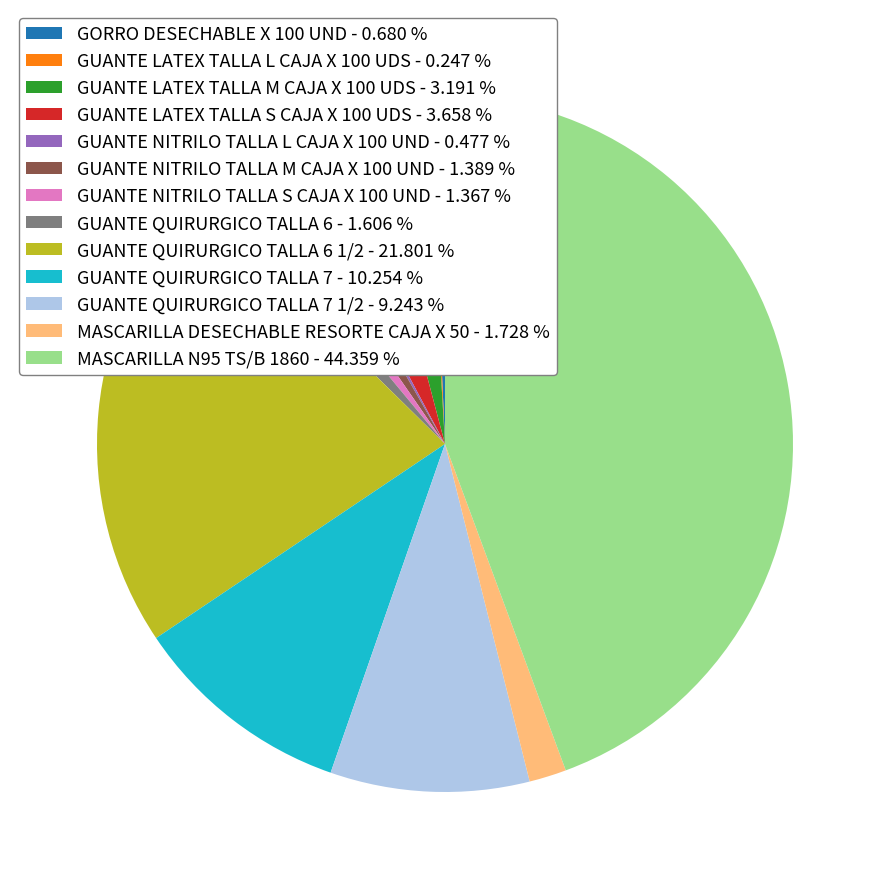

Approximately how many times larger is the value at GUANTE NITRILO TALLA M CAJA X 100 UND - 1.389 % compared to GUANTE NITRILO TALLA S CAJA X 100 UND - 1.367 %?

1.0